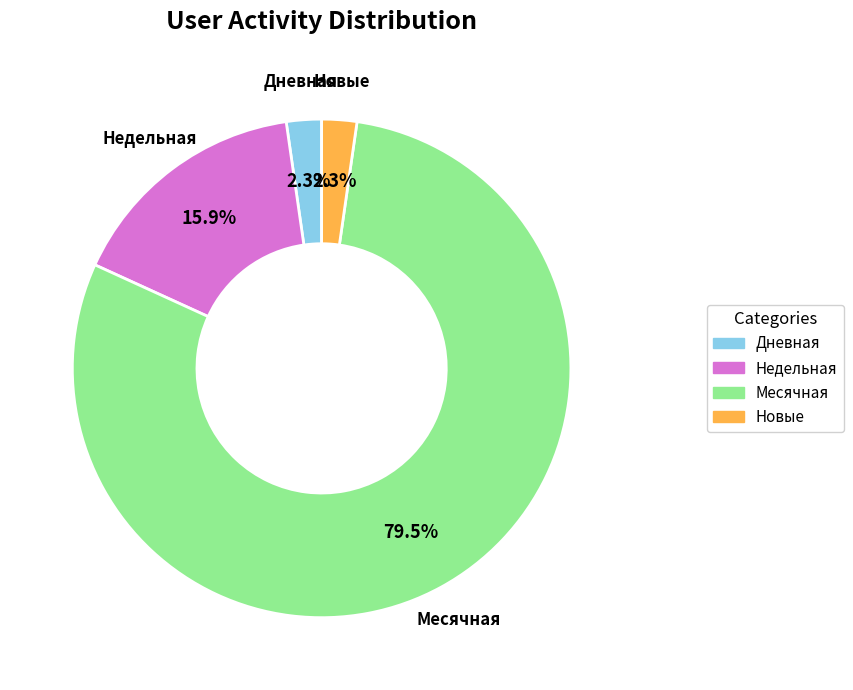

Is there a majority slice in this chart?

Yes